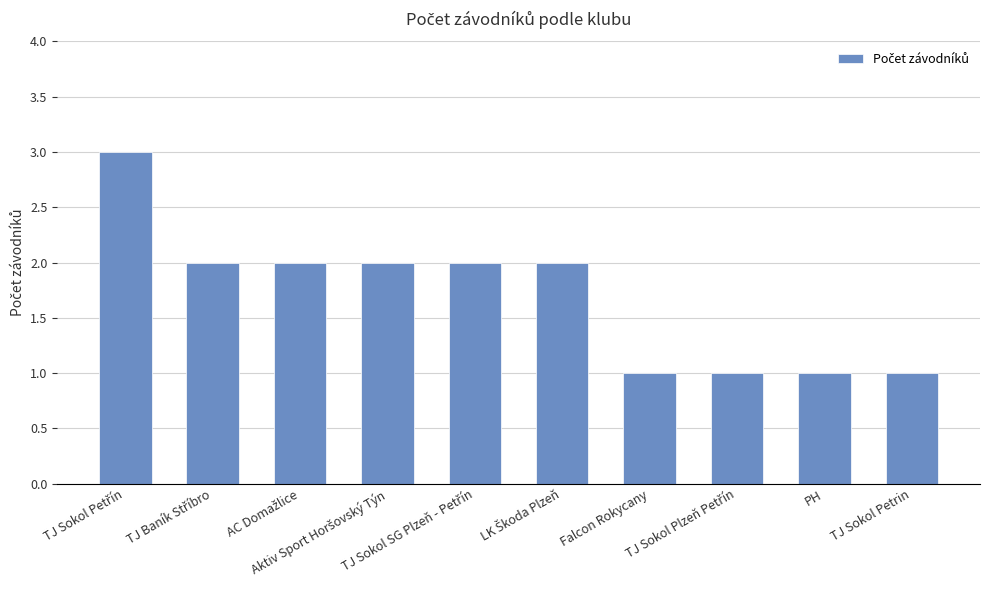

What is the sum of all values?

17